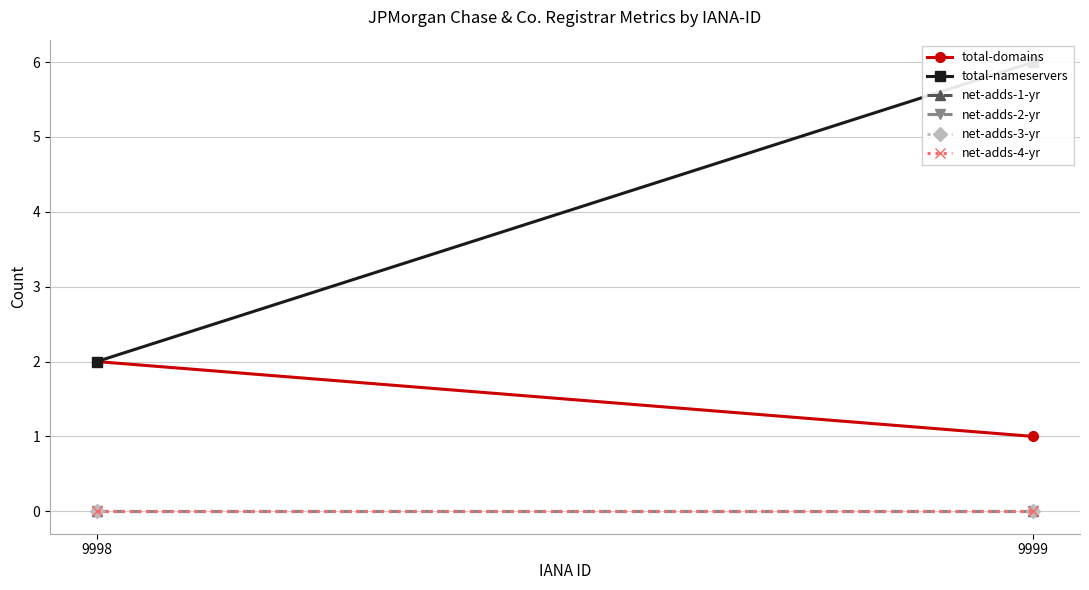

Count the number of categories in the chart.

2